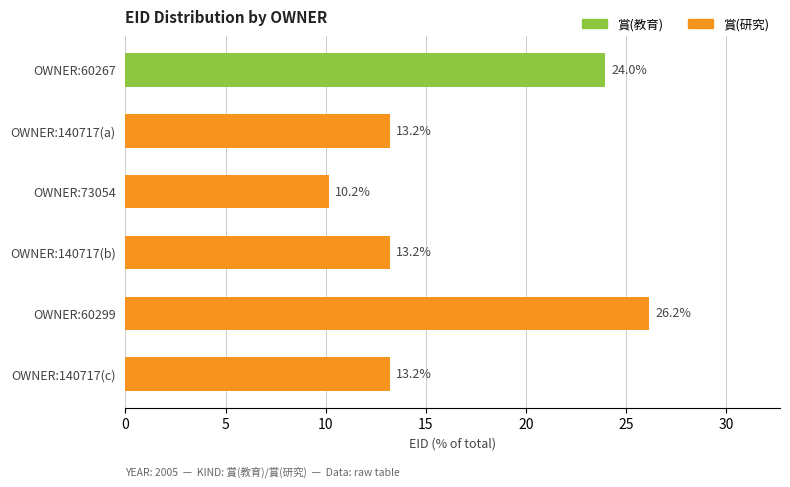

Is it true that the value at OWNER:140717(c) is 18.7?

False